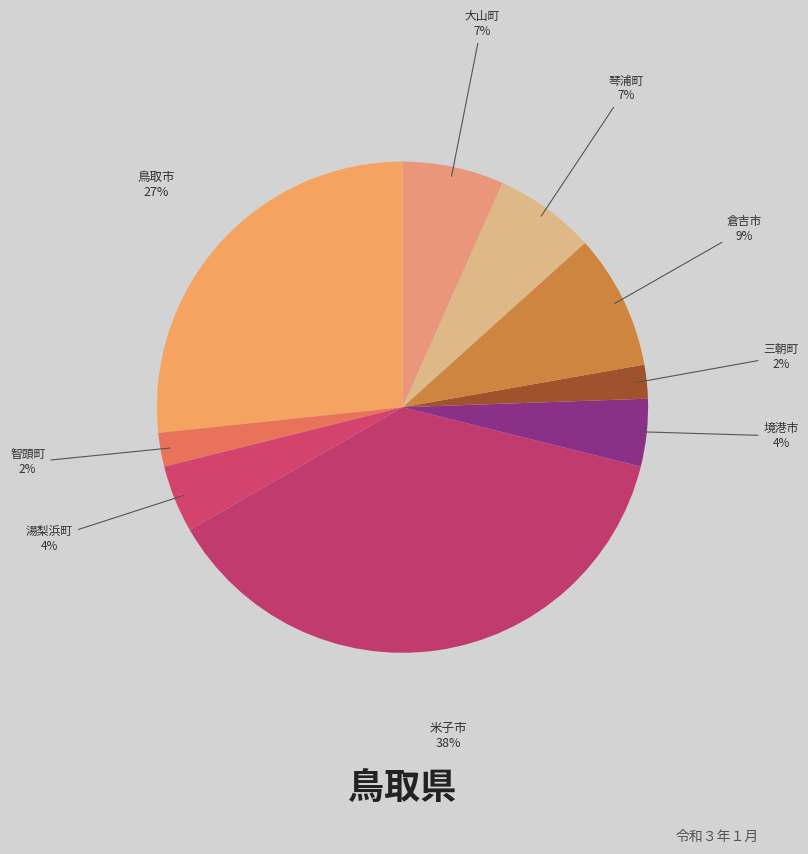

How many slices are in this pie chart?

9